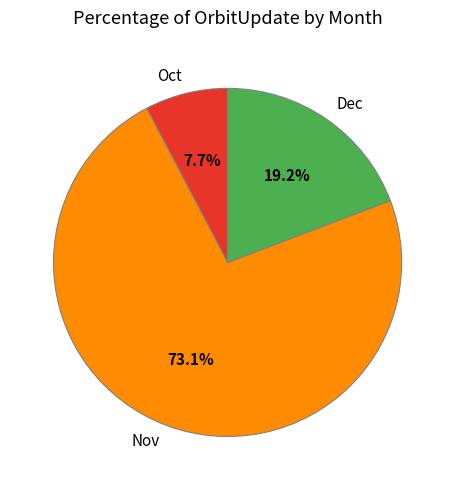

What is the ratio of the value at Dec to the value at Nov?

0.3